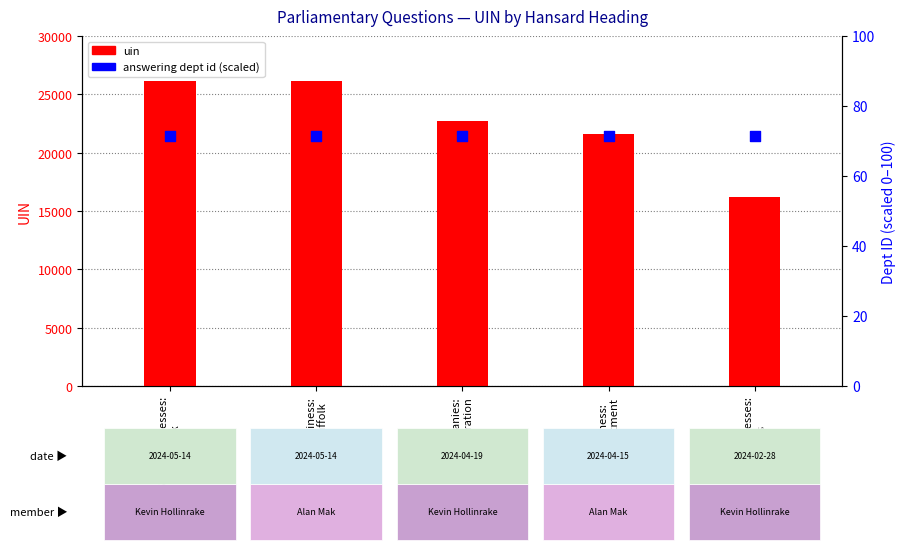

At which category is the sum across all series the highest?

Business:
Suffolk